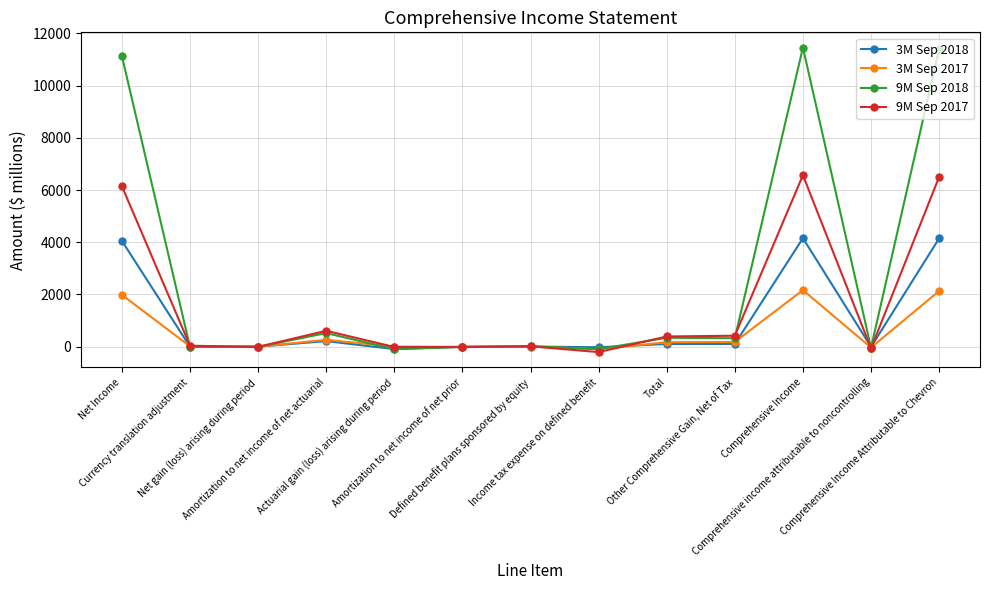

How many data points in 3M Sep 2017 are less than 13?

6